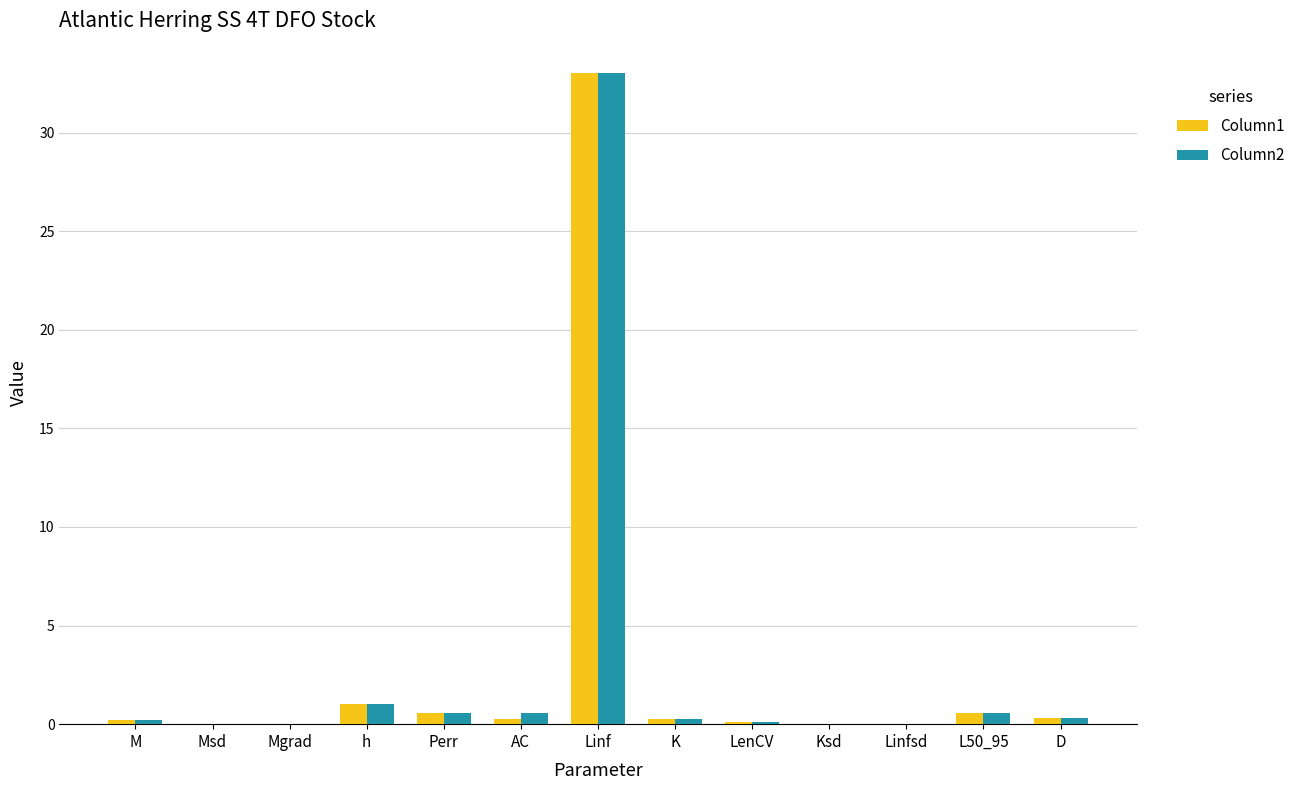

What is the sum of all Column2 values?

36.6